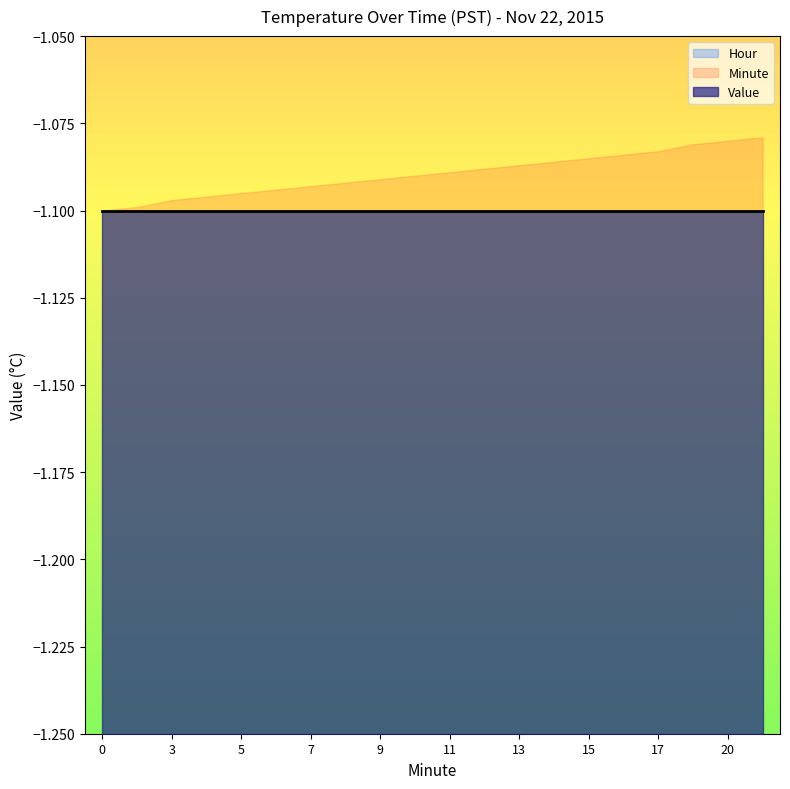

What is the spread (max minus min) of values at 1?

2.1